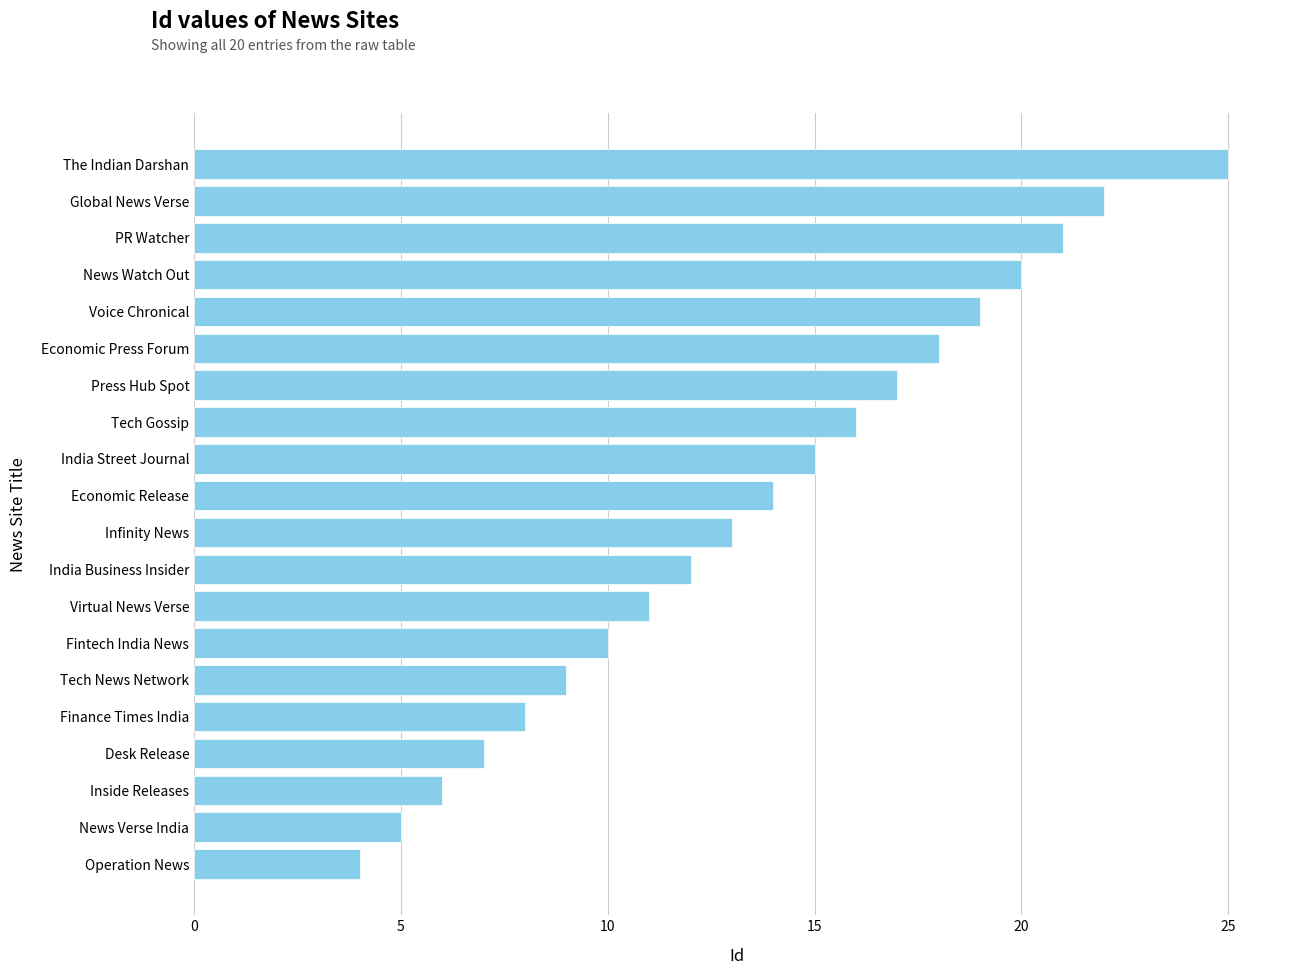

What is the greatest value displayed?

25